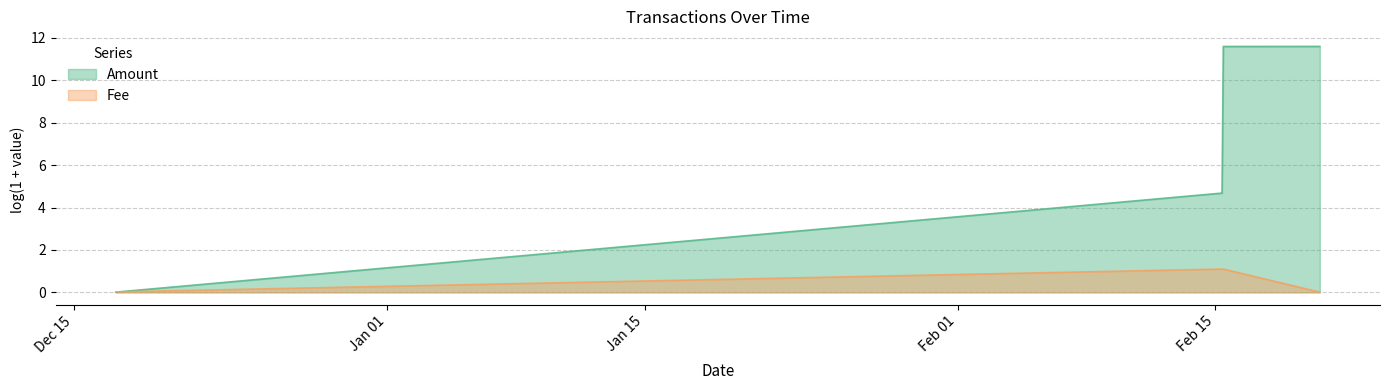

List the labels in order of value, smallest first.

2024-02-20 16:04:33, 2023-12-17 06:46:40, 2024-02-15 08:40:07, 2024-02-15 08:40:07, 2024-02-15 10:19:44